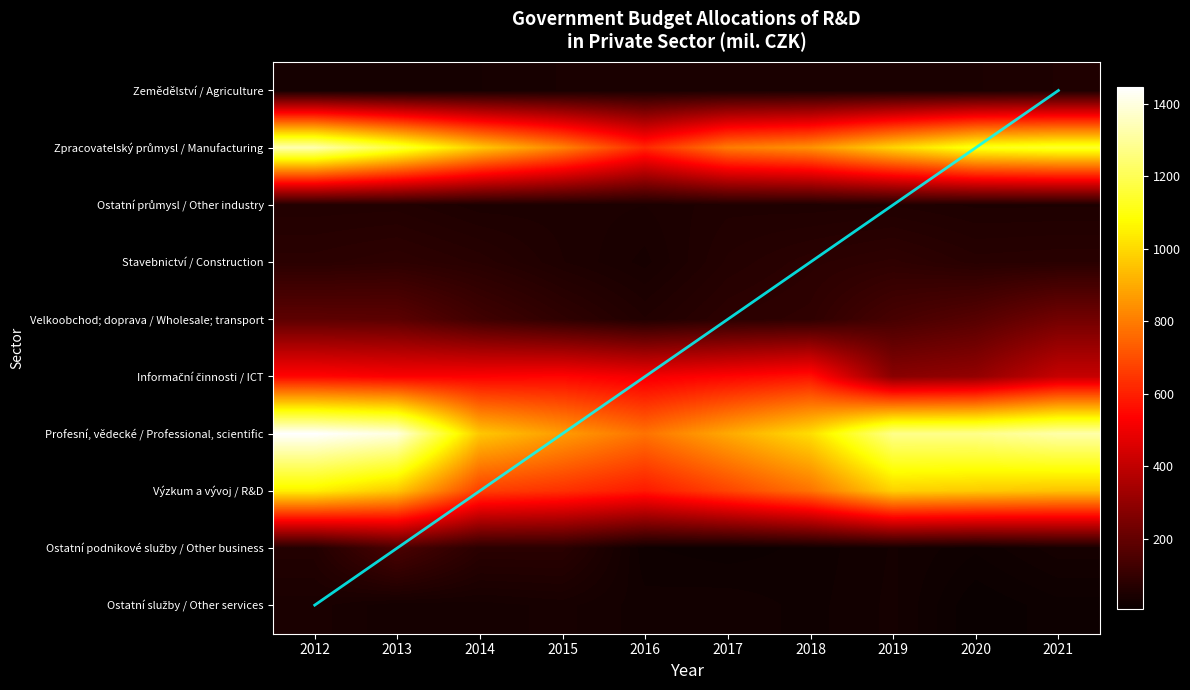

At which label is Výzkum a vývoj / R&D closest to 817?

2018